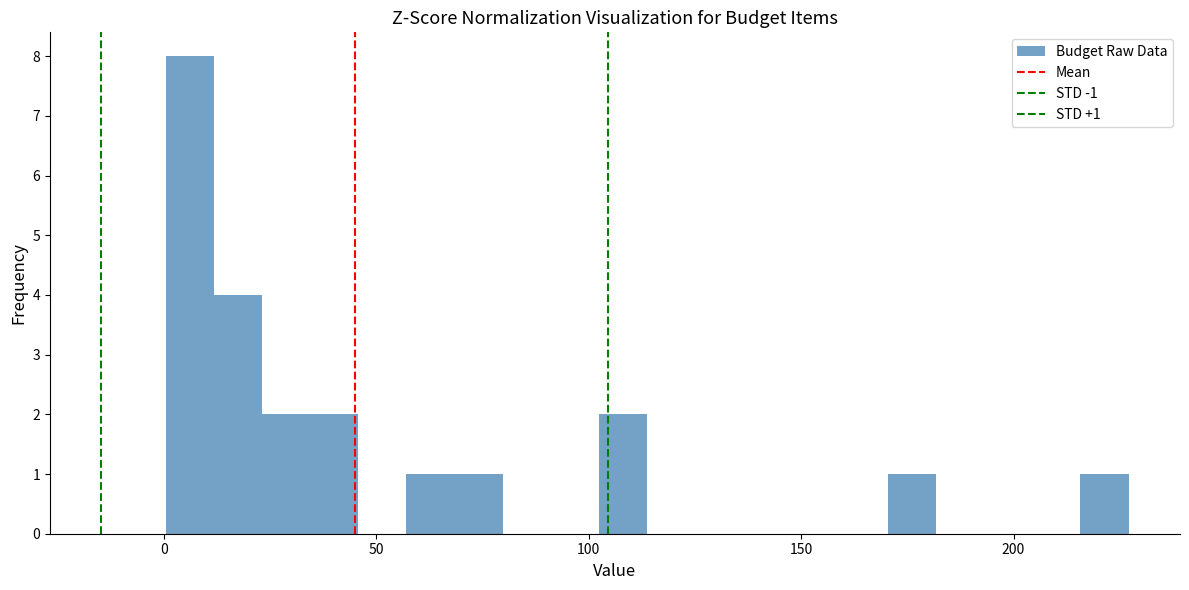

Read against the x-axis, roughly where is the centre of the tallest bar?

5